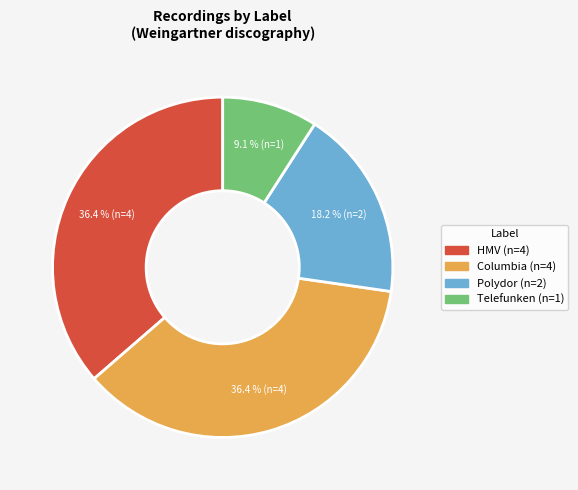

How many slices are in this pie chart?

4